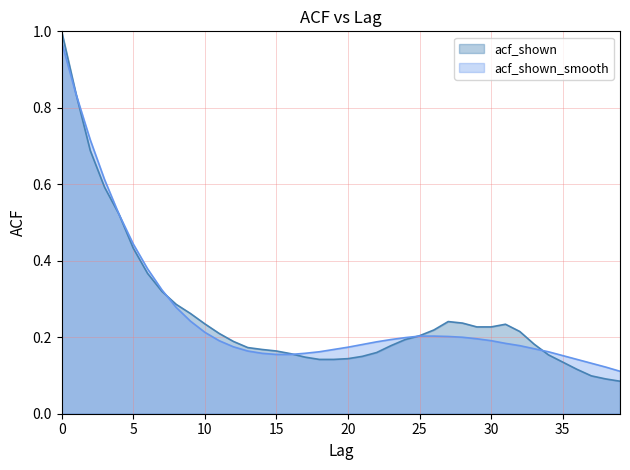

Reading right to left, transcribe all the data shown in this chart.

acf_shown: 0.1	0.1	0.1	0.1	0.1	0.2	0.2	0.2	0.2	0.2	0.2	0.2	0.2	0.2	0.2	0.2	0.2	0.2	0.1	0.1	0.1	0.1	0.1	0.2	0.2	0.2	0.2	0.2	0.2	0.2	0.3	0.3	0.3	0.4	0.4	0.5	0.6	0.7	0.8	1.0
acf_shown_smooth: 0.1	0.1	0.1	0.1	0.2	0.2	0.2	0.2	0.2	0.2	0.2	0.2	0.2	0.2	0.2	0.2	0.2	0.2	0.2	0.2	0.2	0.2	0.2	0.2	0.2	0.2	0.2	0.2	0.2	0.2	0.2	0.3	0.3	0.4	0.4	0.5	0.6	0.7	0.8	1.0